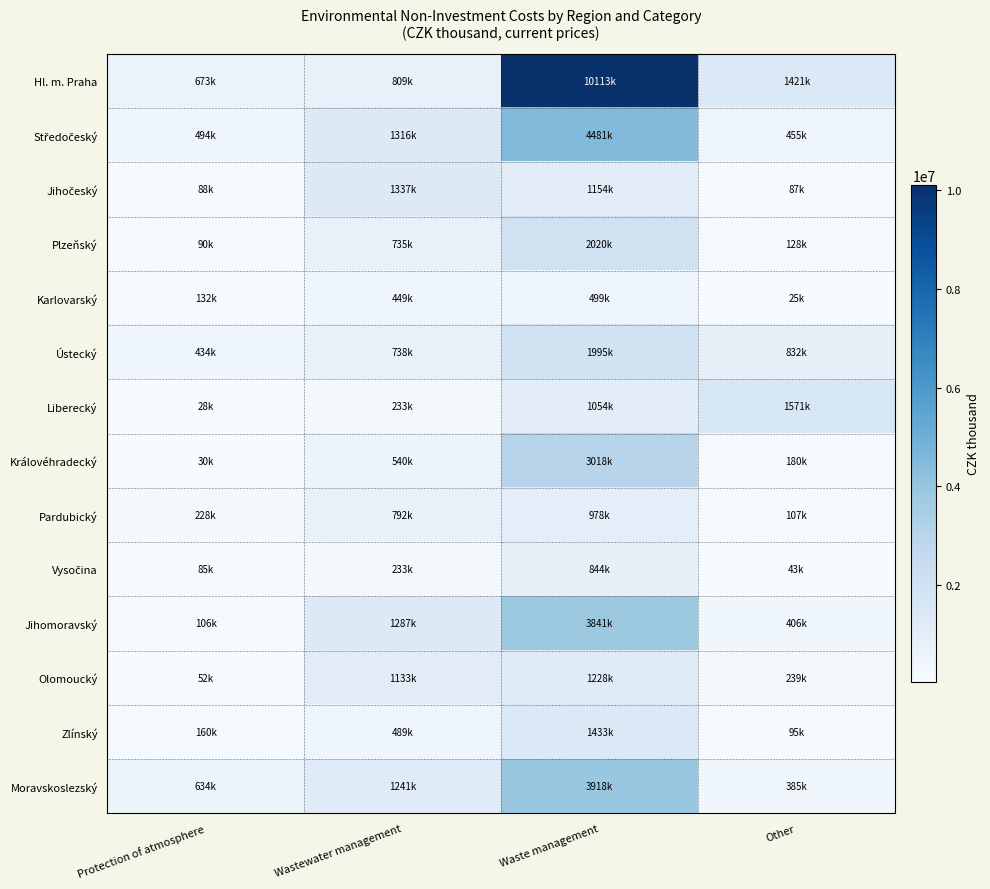

What is the spread (max minus min) of values at Waste management?

9614437